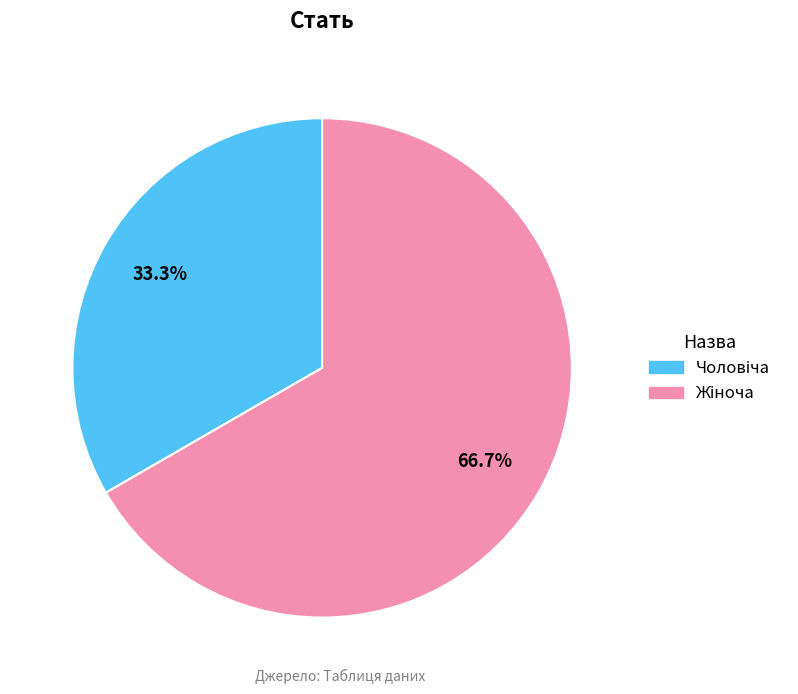

Does any single category account for the majority?

Yes